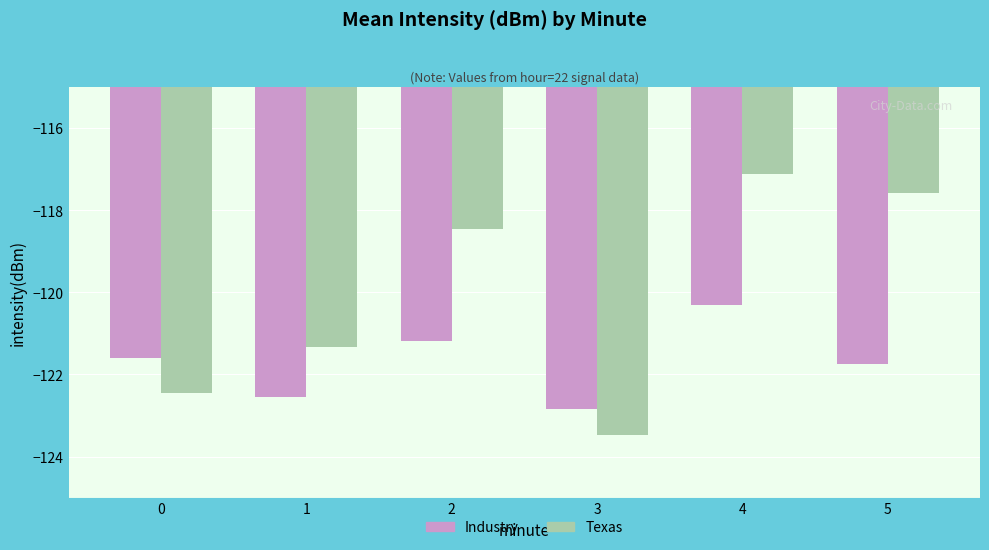

Which series changed the most between 1 and 4?

Texas